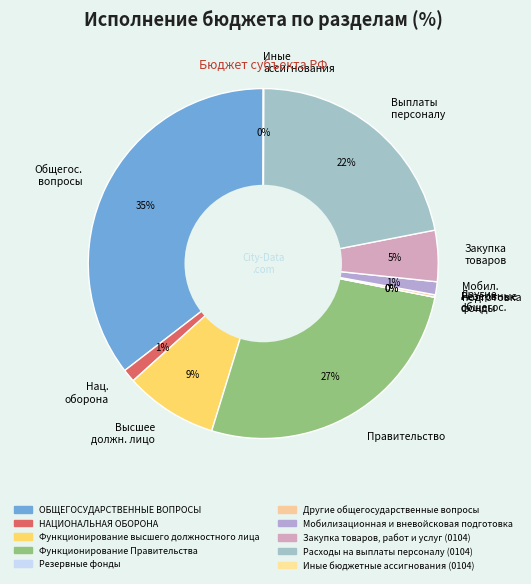

How many slices are in this pie chart?

10